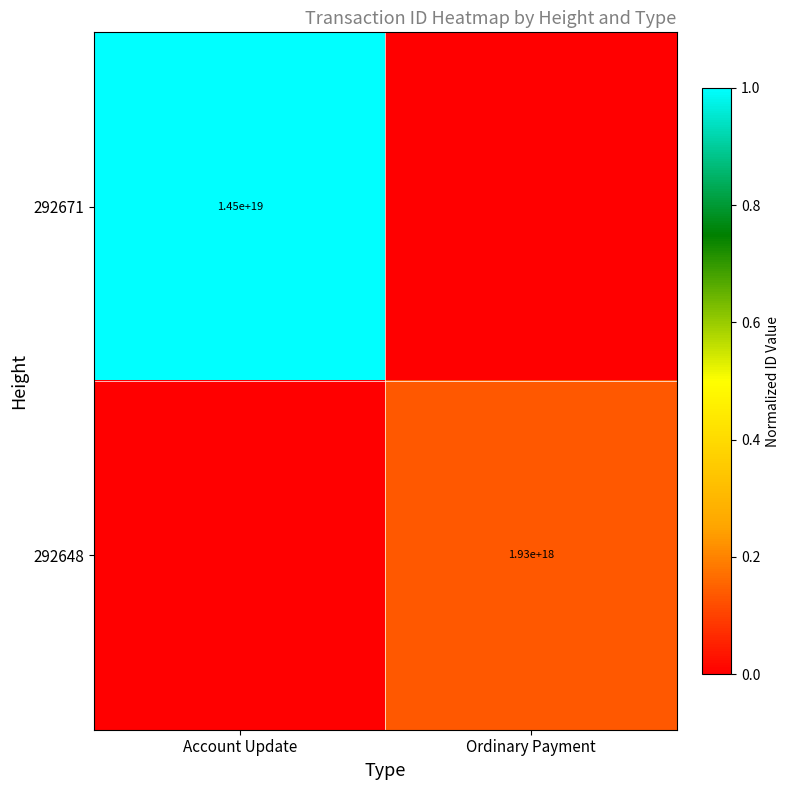

Is it true that 292671 equals 8925836938934292480 at Account Update?

False